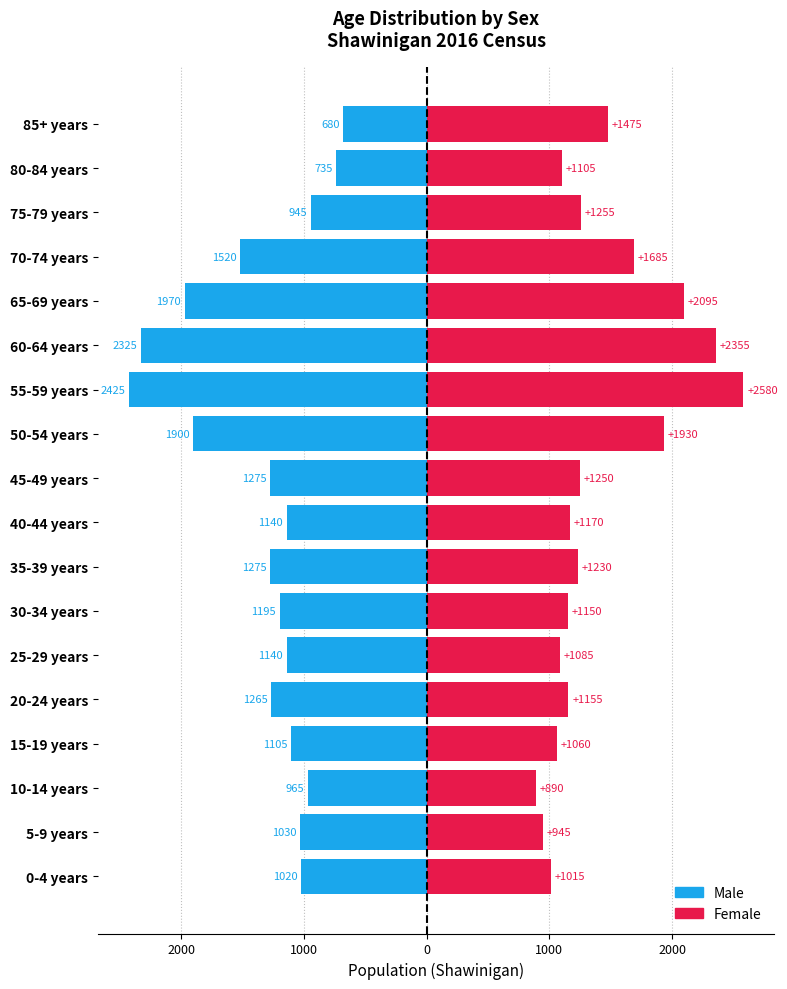

At how many categories does at least one series exceed -2196?

18